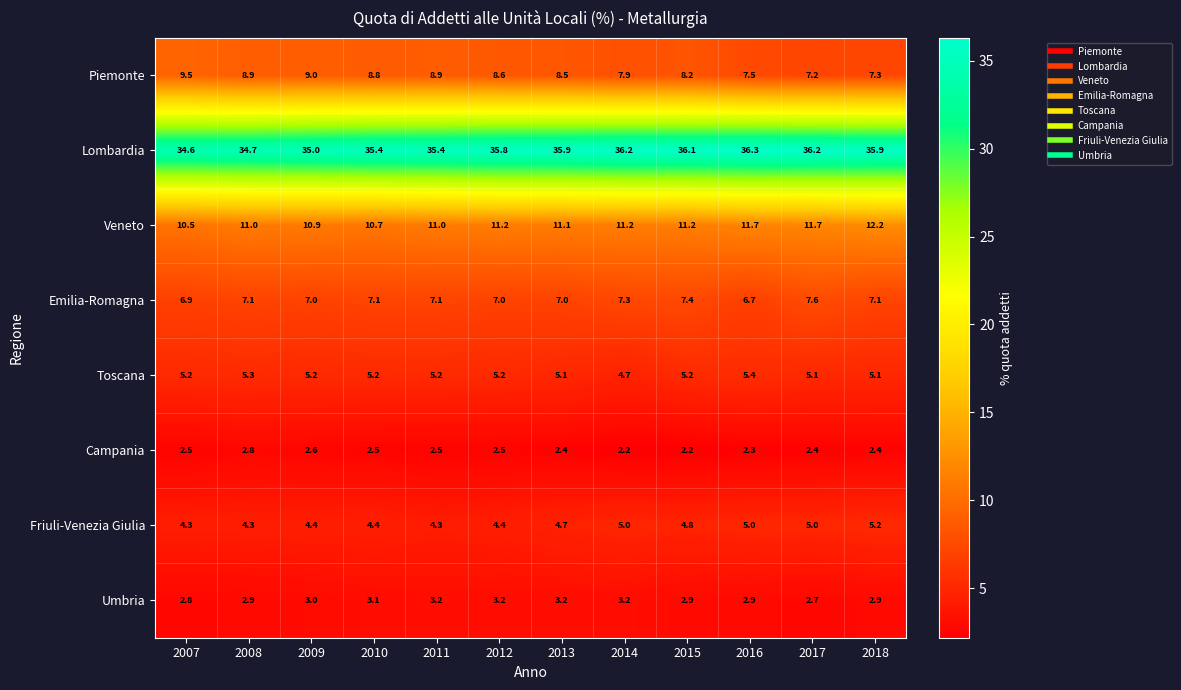

What is the total value across all series at 2017?

77.9